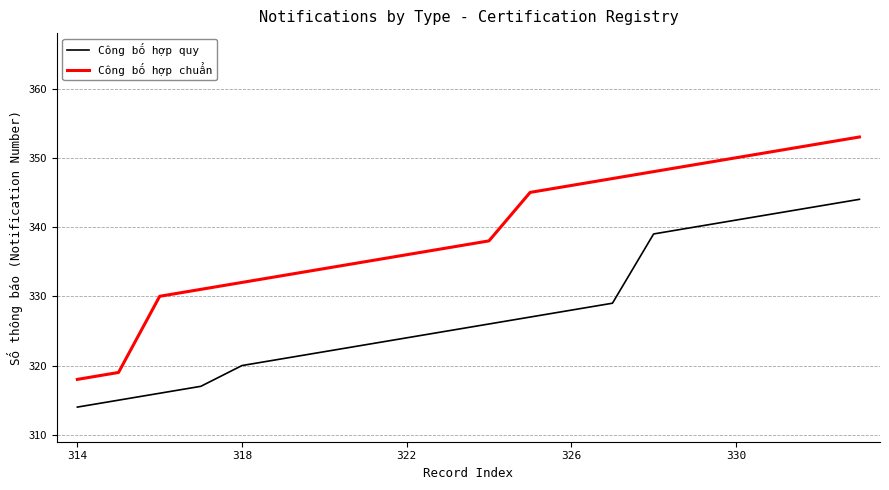

What is the maximum value shown in the chart?

353